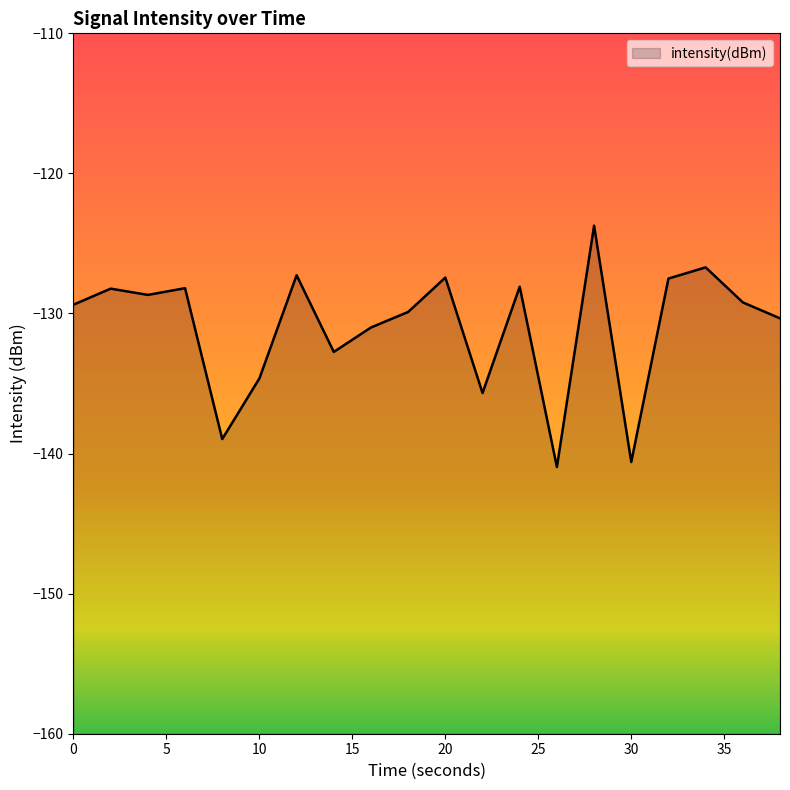

Rank the categories by value from lowest to highest.

26, 30, 8, 22, 10, 14, 16, 38, 18, 0, 36, 4, 2, 6, 24, 32, 20, 12, 34, 28